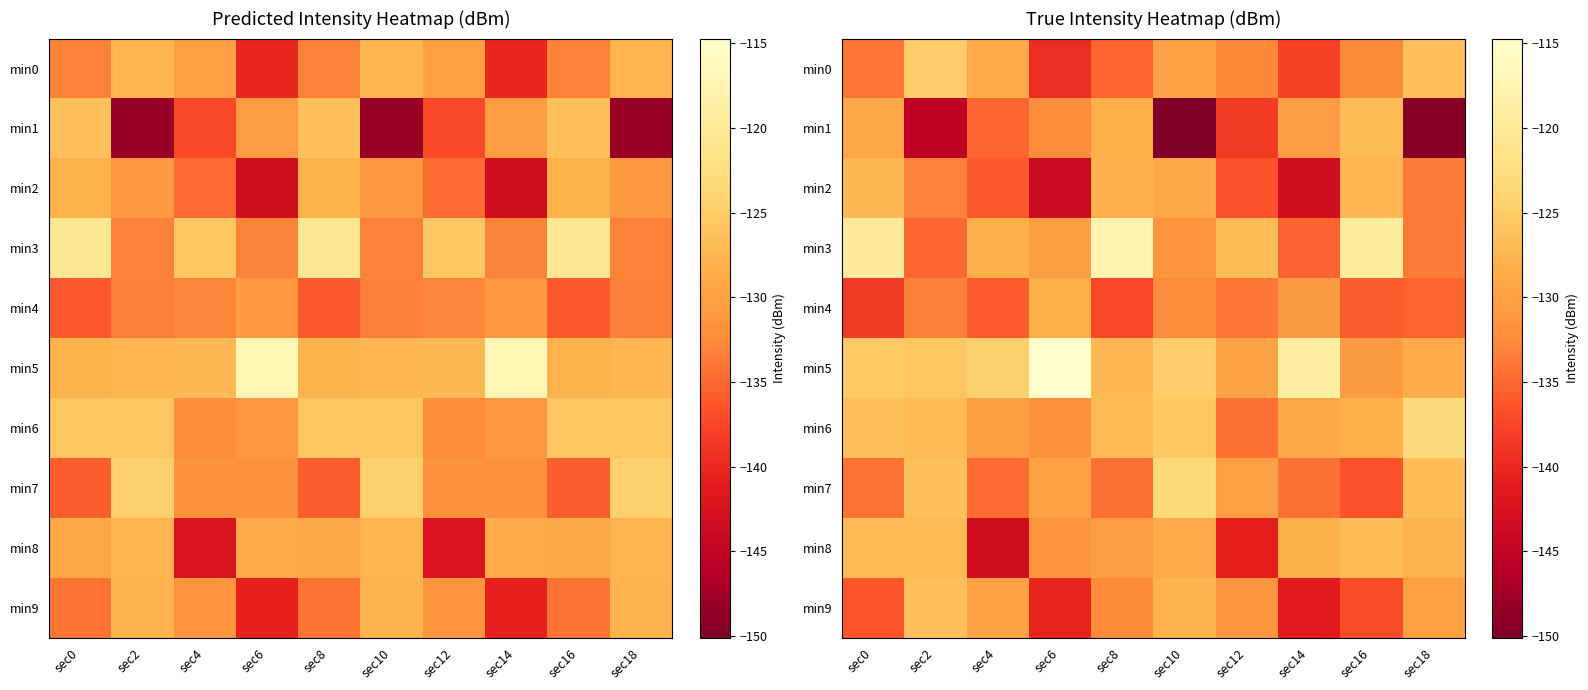

What is the average value of the min6 series?

-128.3